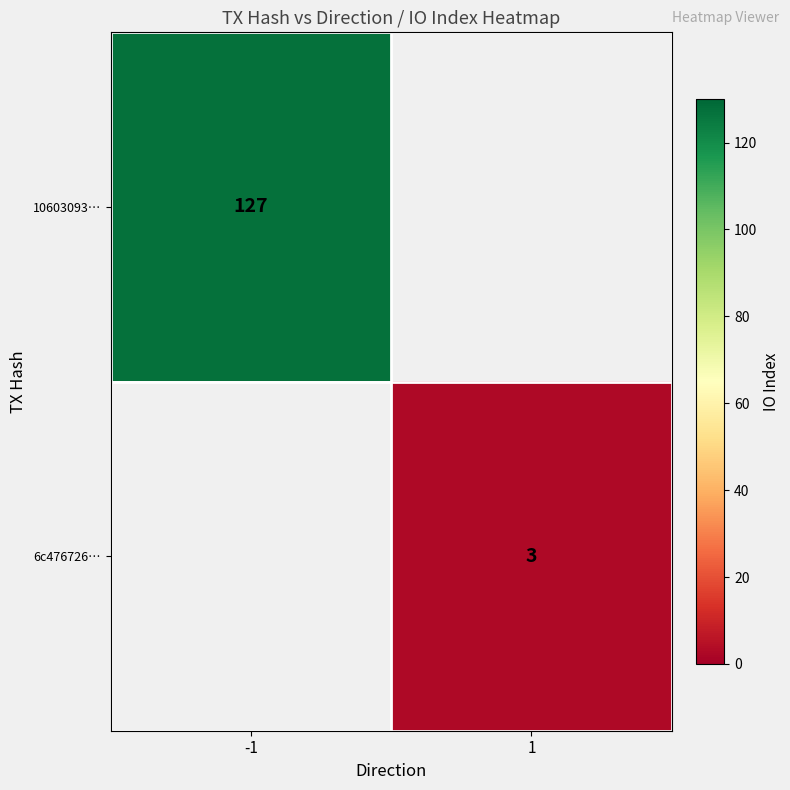

The value of 6c476726… at 1 is 4. True or false?

False